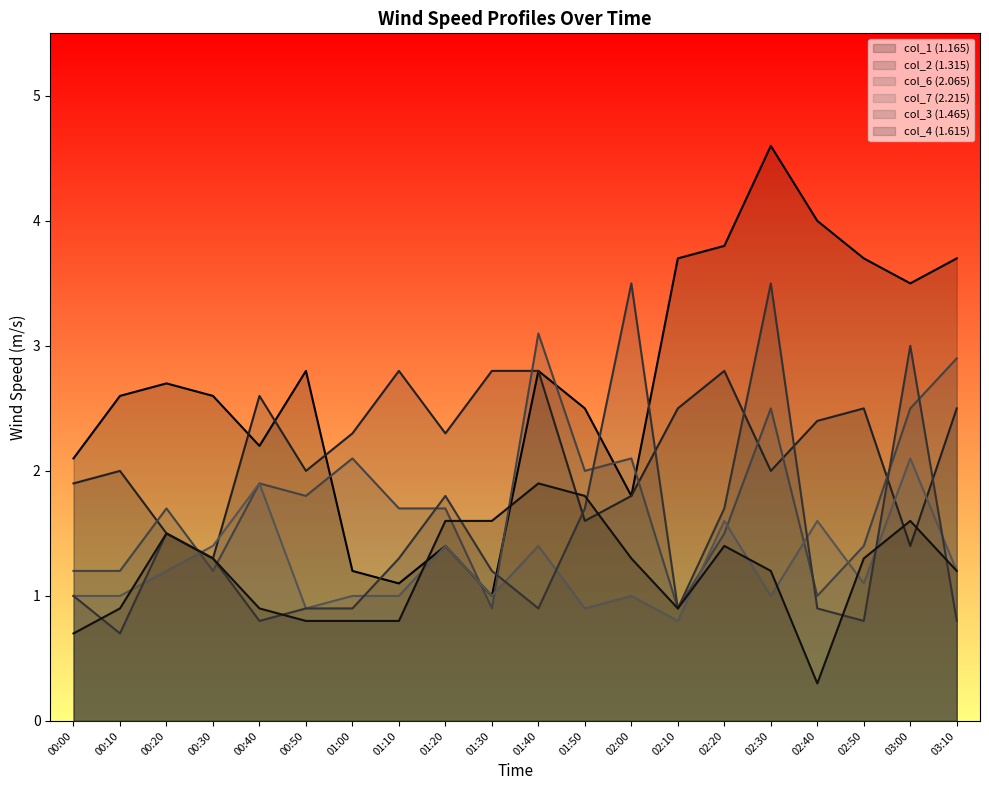

What is the difference between the maximum and minimum values in the 2.215 series?

1.3